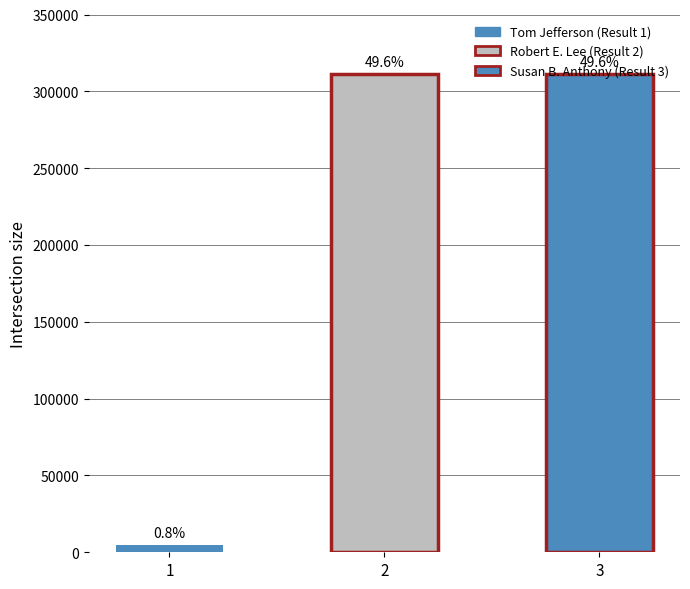

What is the sum of all values?

627621